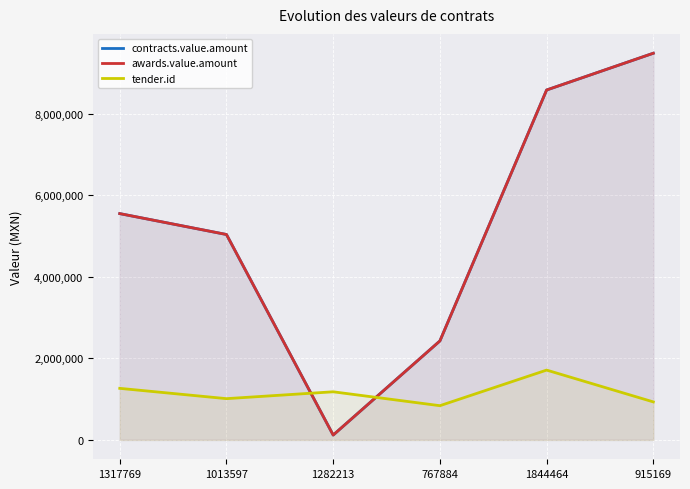

What is the maximum value shown in the chart?

9478293.1